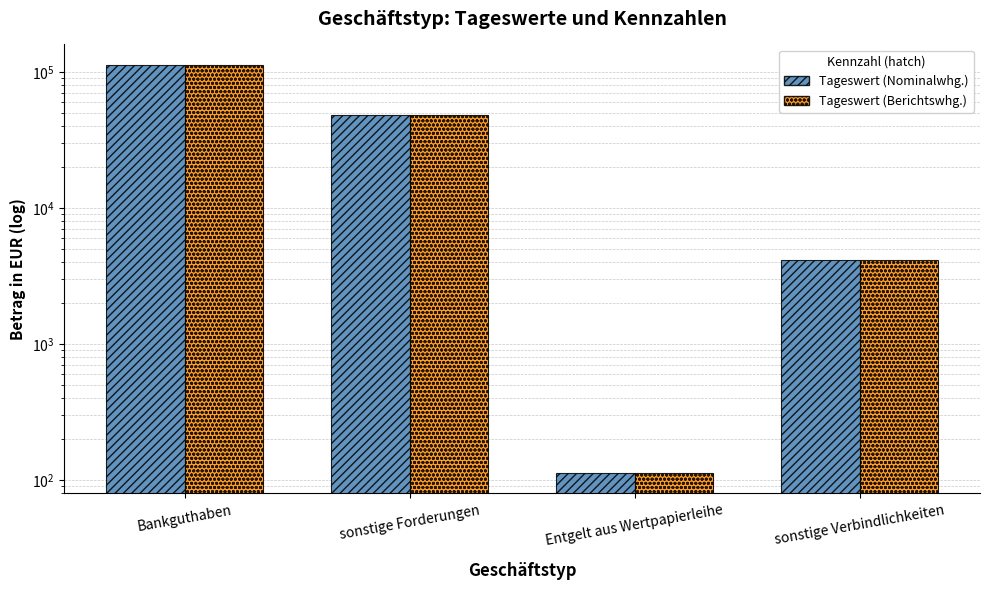

Reading left to right, what are all the values shown in this chart?

Tageswert (Nominalwhg.): Bankguthaben=113407.2	sonstige Forderungen=48602.0	Entgelt aus Wertpapierleihe=112.7	sonstige Verbindlichkeiten=4166.2
Tageswert (Berichtswhg.): Bankguthaben=113407.2	sonstige Forderungen=48602.0	Entgelt aus Wertpapierleihe=112.7	sonstige Verbindlichkeiten=4166.2